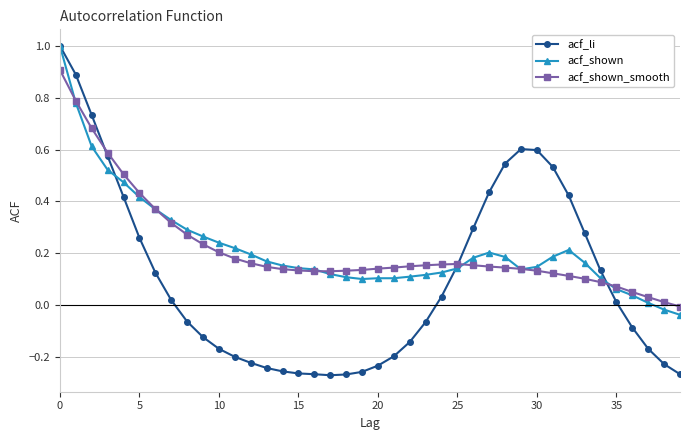

Which series has the widest spread of values?

acf_li